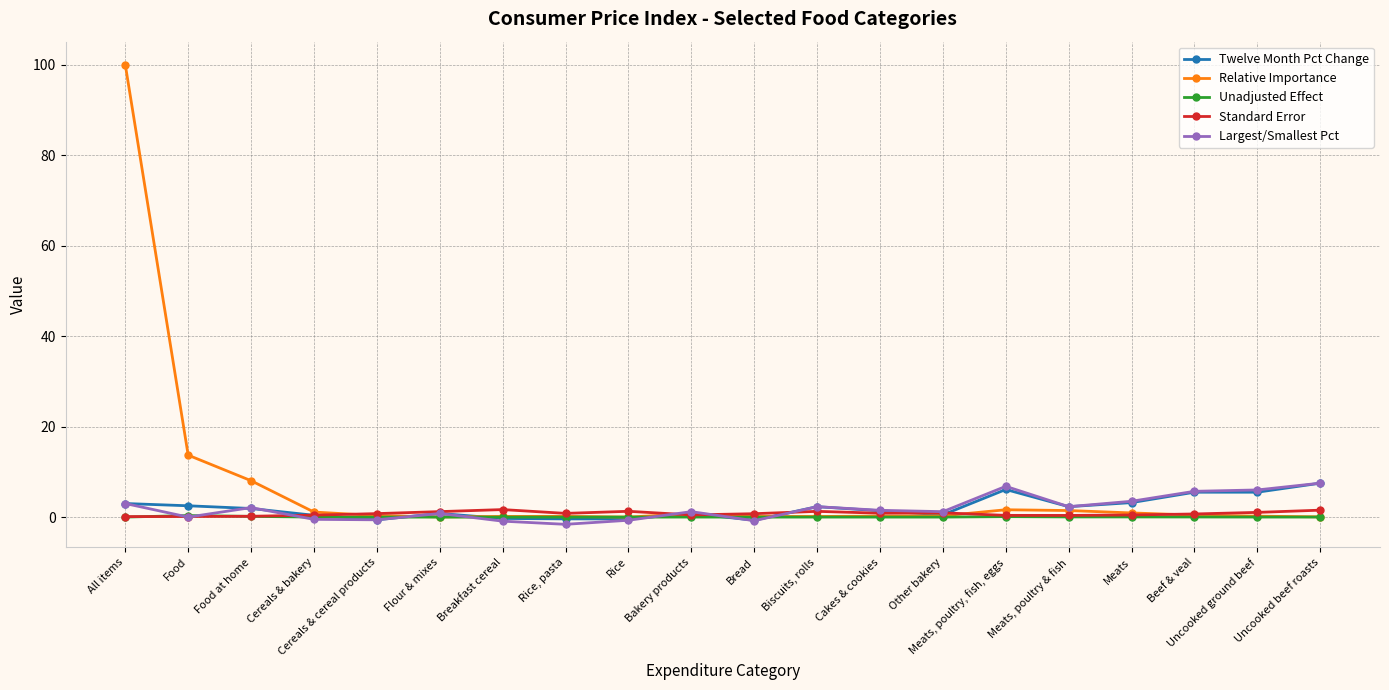

Which series has the widest spread of values?

Relative Importance